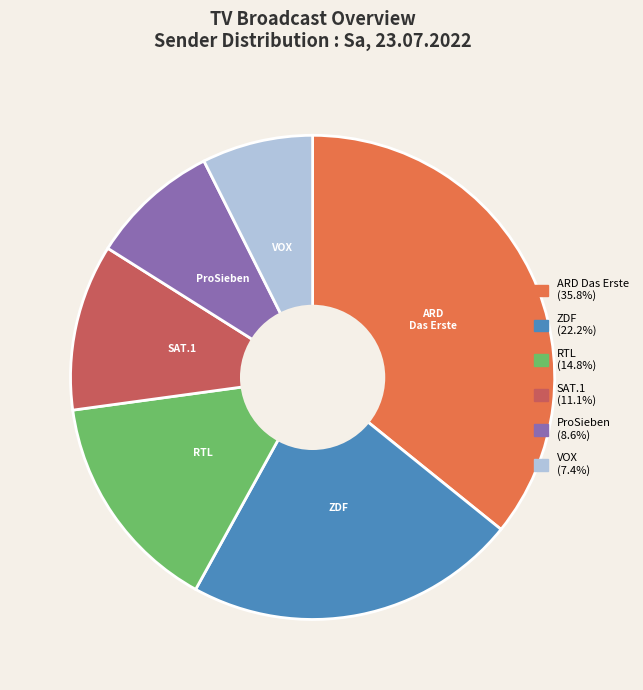

Does ARD Das Erste represent more than half of the total?

No